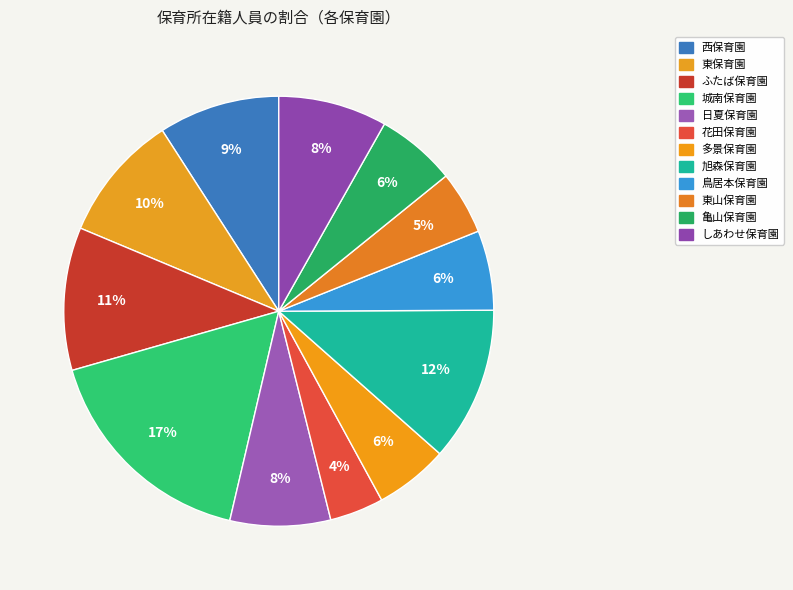

Approximately how many times larger is the value at 旭森保育園 compared to 東山保育園?

2.4